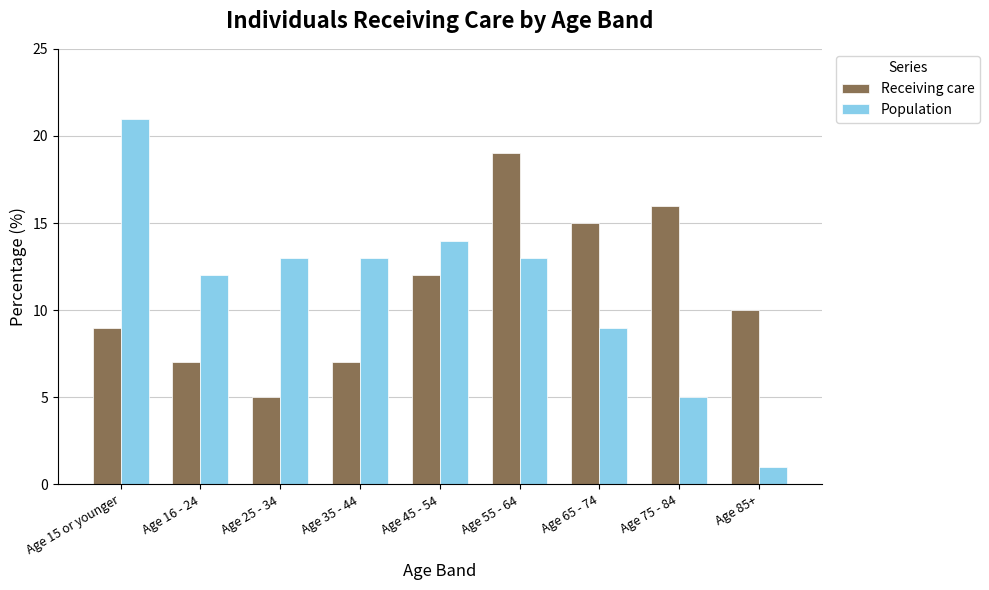

The Population series shows 7 at Age 35 - 44. True or false?

False